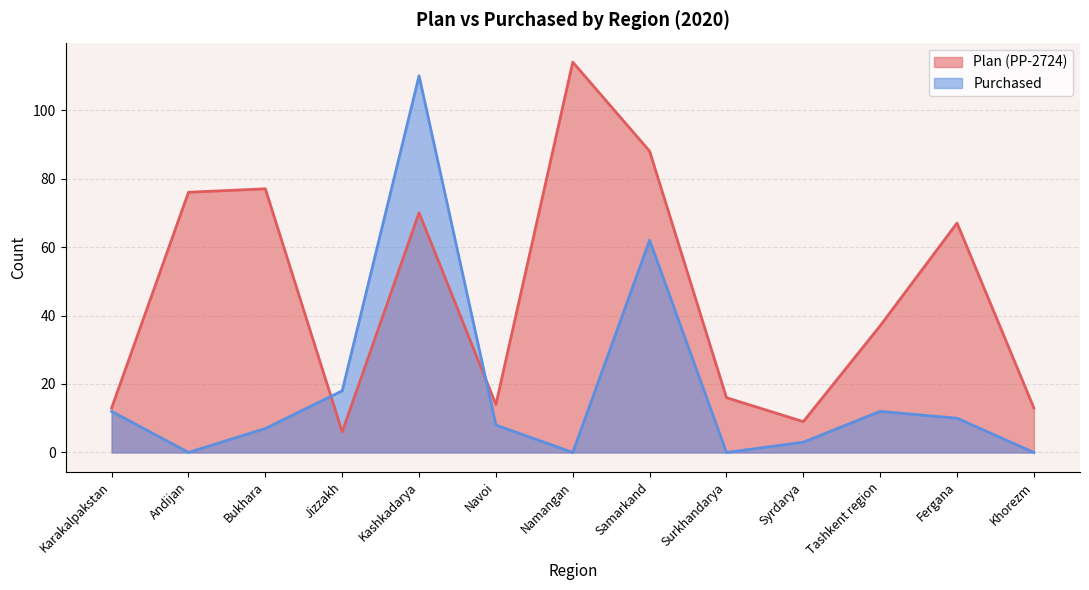

True or false: Purchased has more than 1 points higher than both neighbors.

True